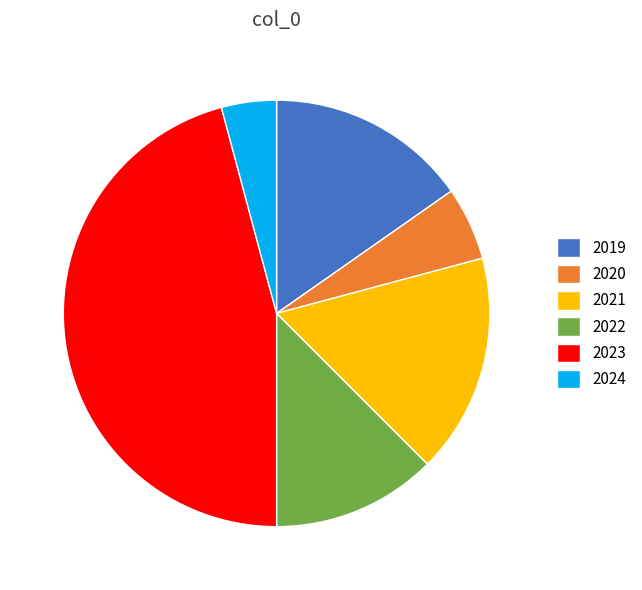

Is there any slice that represents more than half of the pie?

No